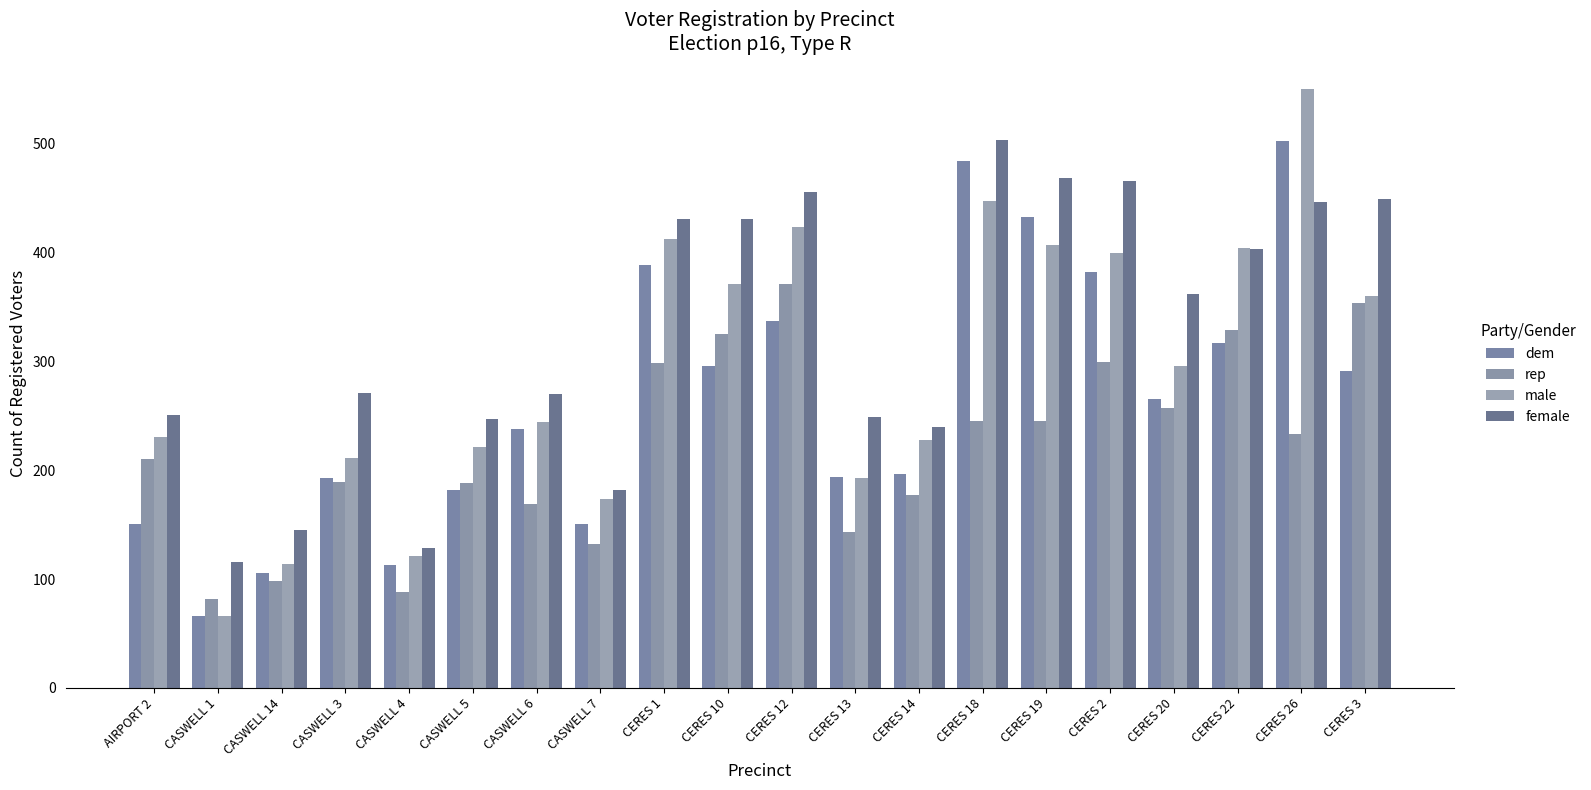

What is the sum of all male values?

5877